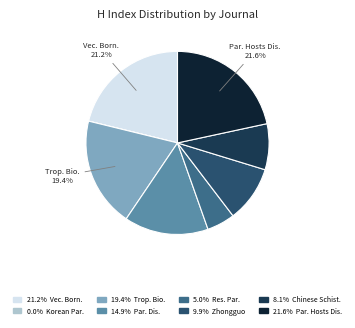

Is there a majority slice in this chart?

No